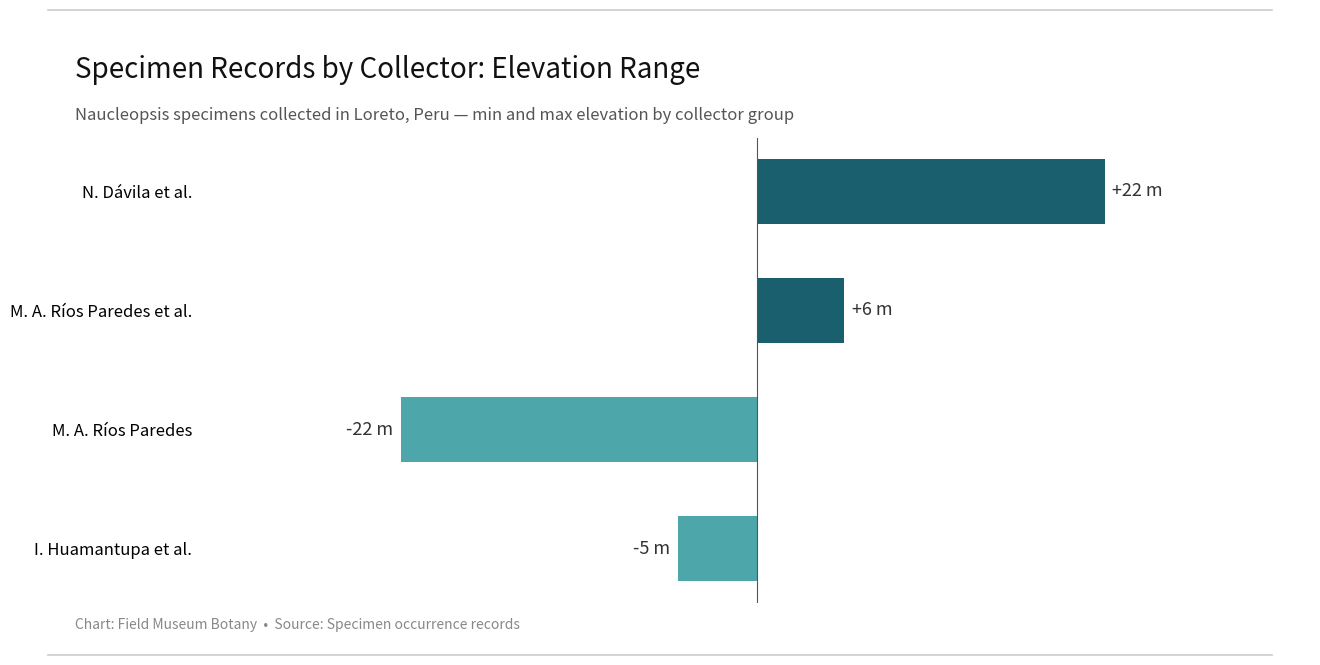

Which category has the lowest value across all series?

M. A. Ríos Paredes